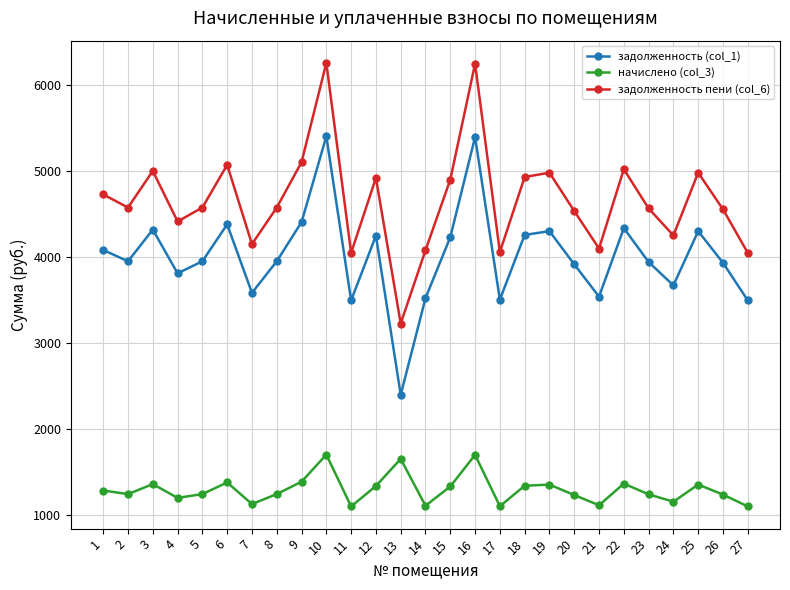

The value of задолженность пени (col_6) at 27 is 4048.0. True or false?

True